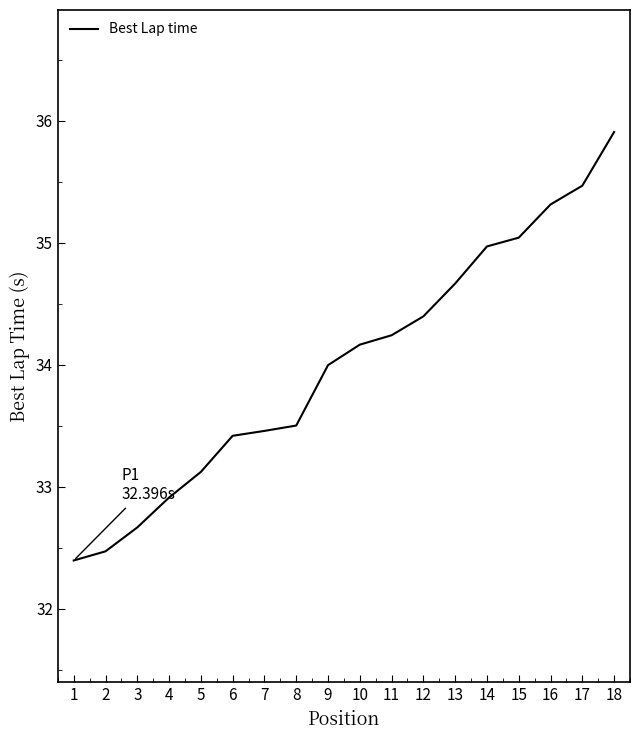

What is the greatest value displayed?

35.9